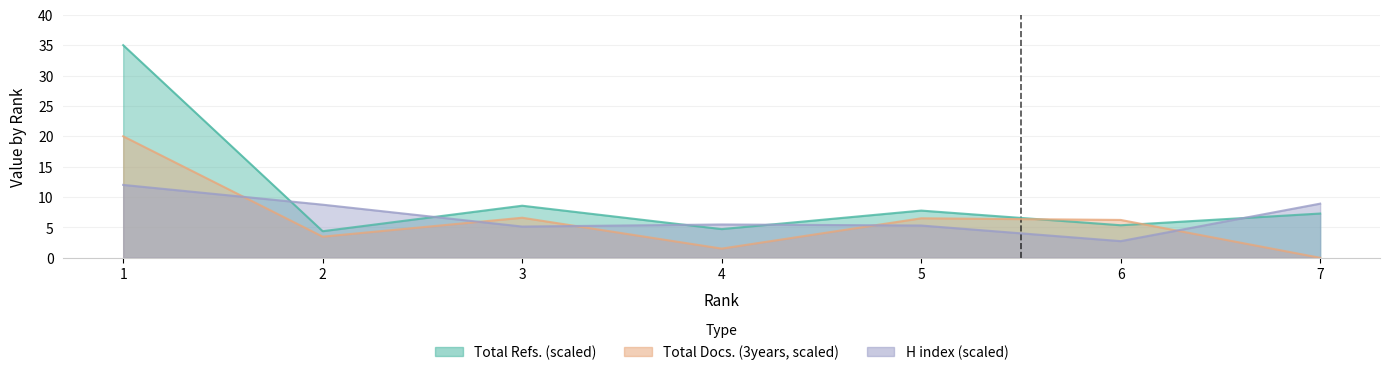

At which label does Total Refs. reach its peak?

1